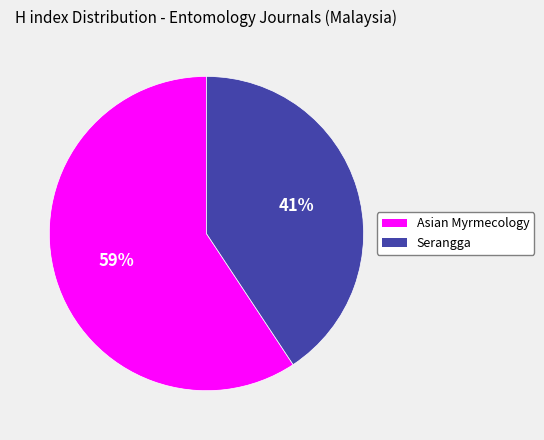

Rank the categories by value from lowest to highest.

Serangga, Asian Myrmecology